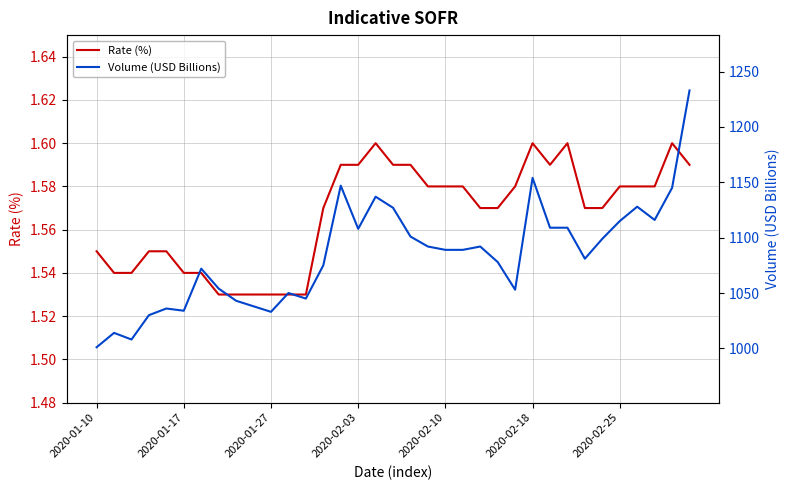

What is the highest value of the Rate (%) series?

1.6